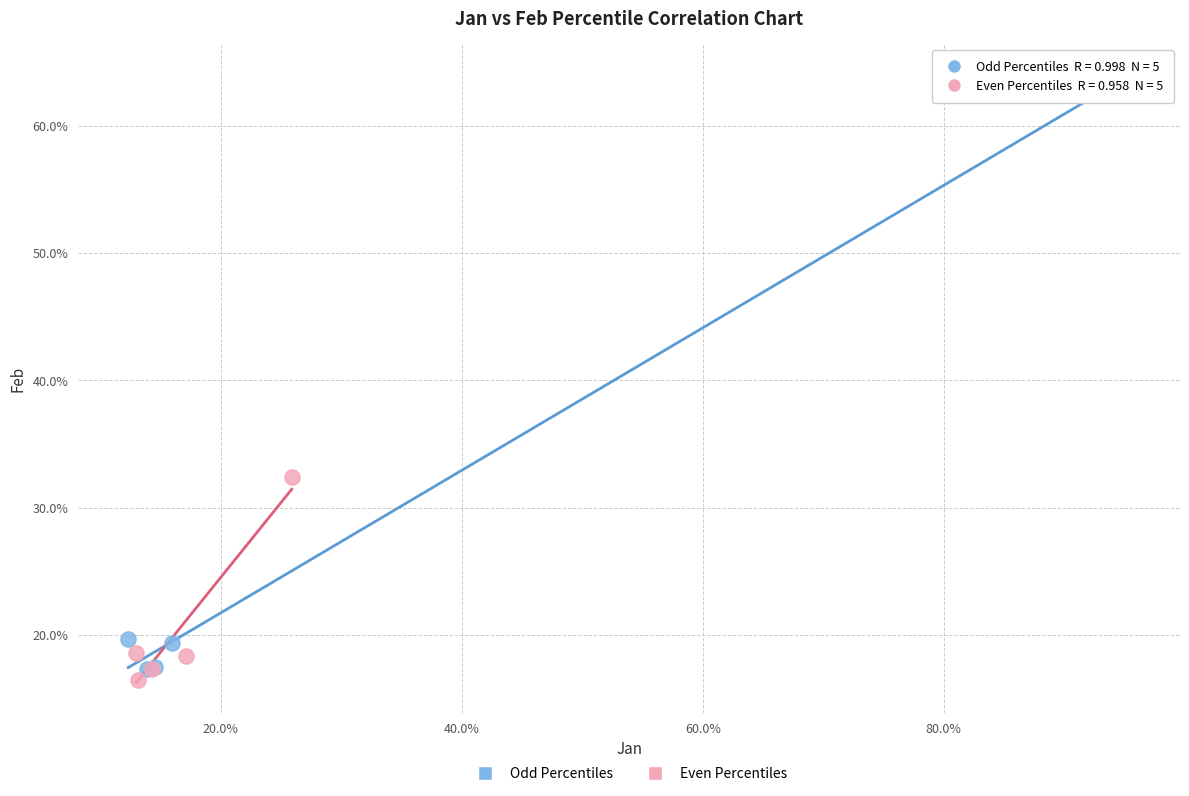

Which series contains the highest Y value?

Odd Percentiles